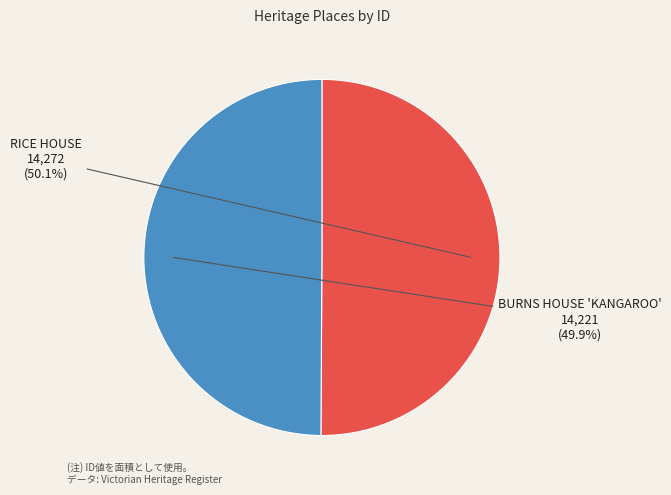

Combined, what portion of the pie is RICE HOUSE and BURNS HOUSE 'KANGAROO'?

100.0%